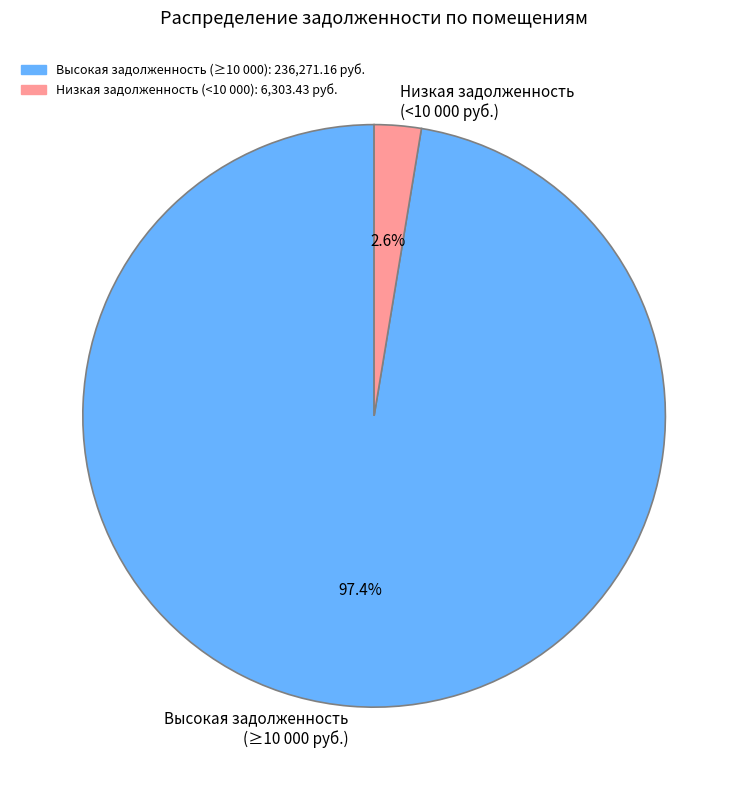

To the nearest percent, what is the average slice percentage?

50%